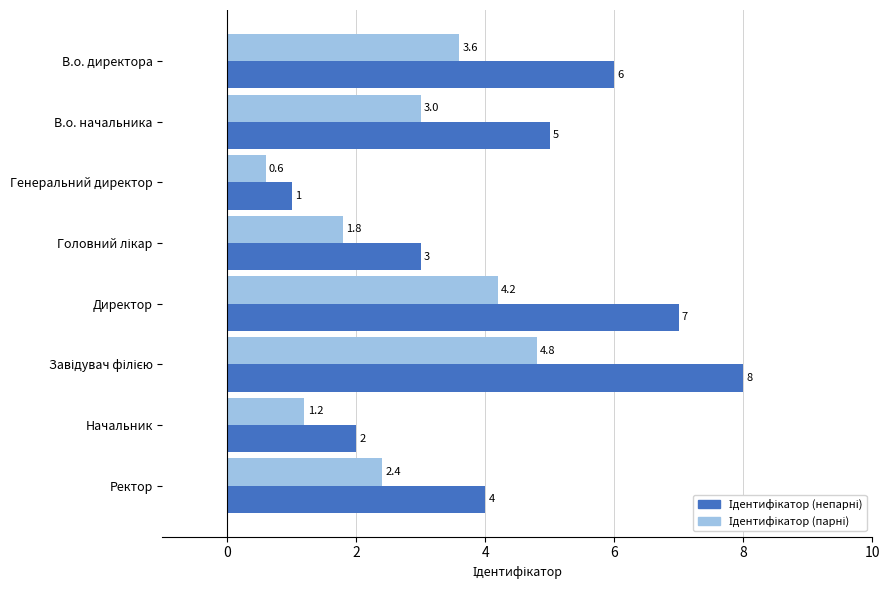

What is the maximum value shown in the chart?

8.0